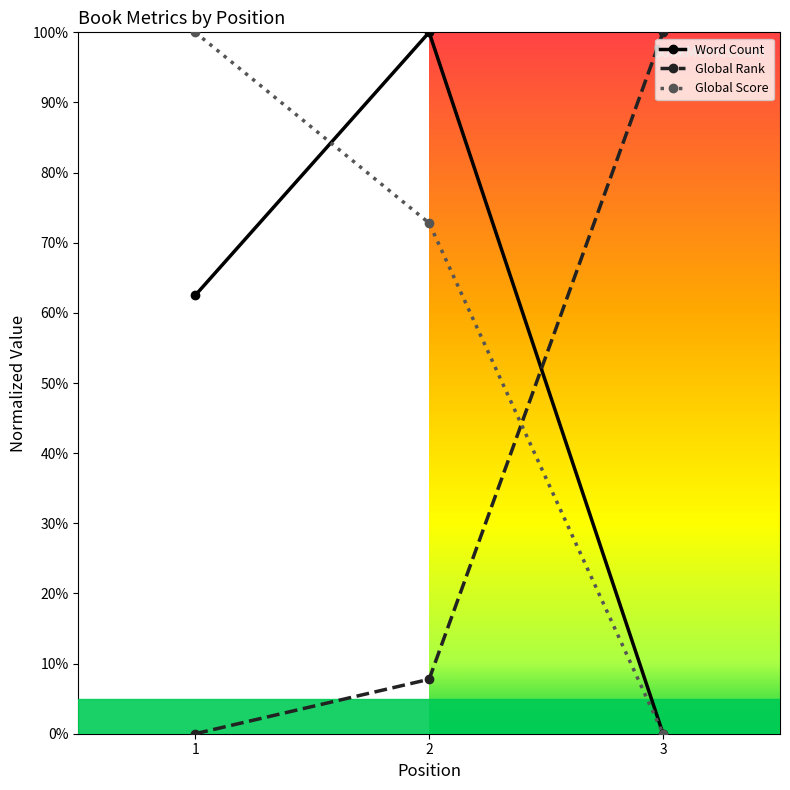

What is the greatest value displayed?

100.0